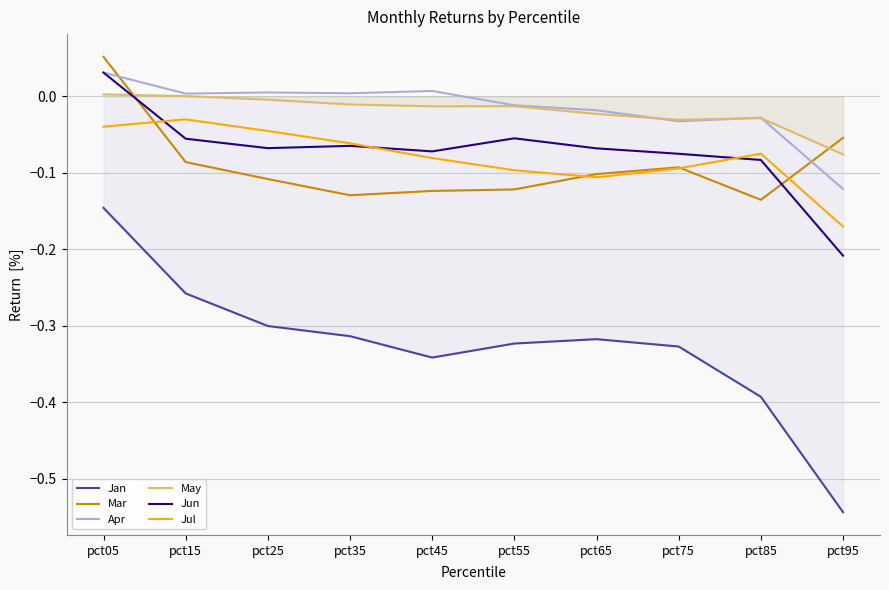

Where does the Jun series first go above 0?

pct05